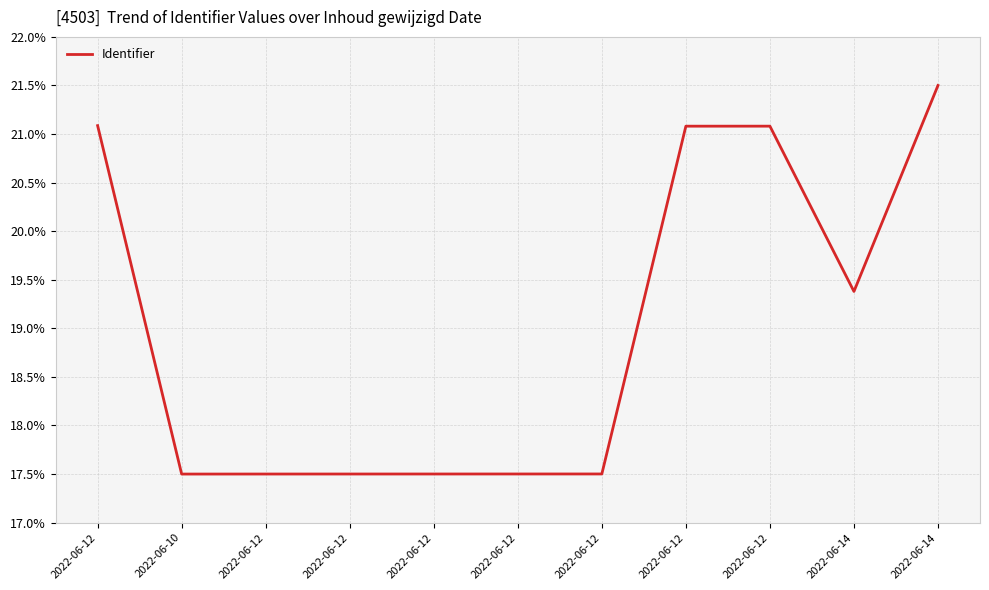

What is the maximum value shown in the chart?

21.5